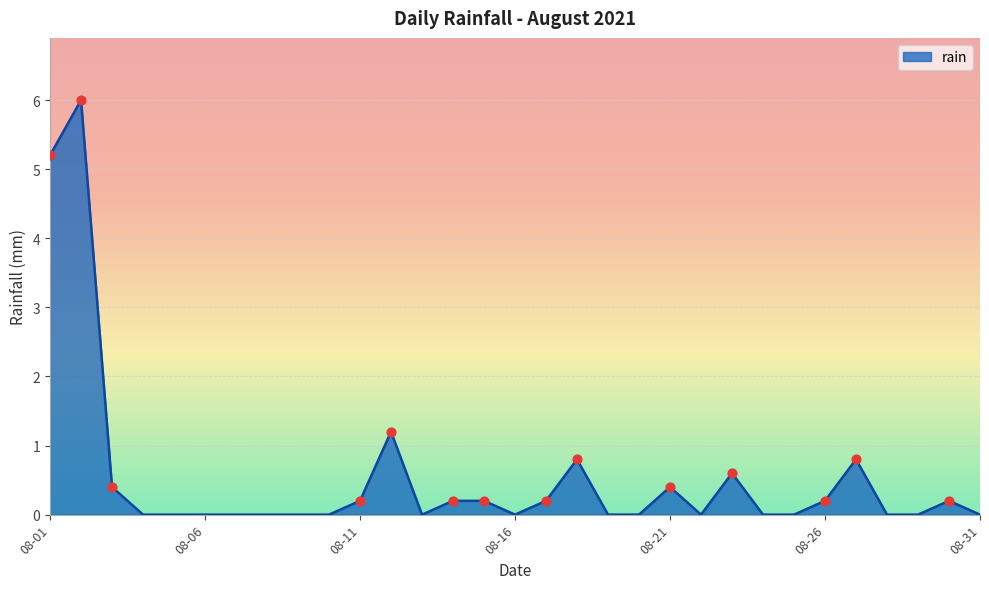

What is the difference between the maximum and minimum values?

6.0